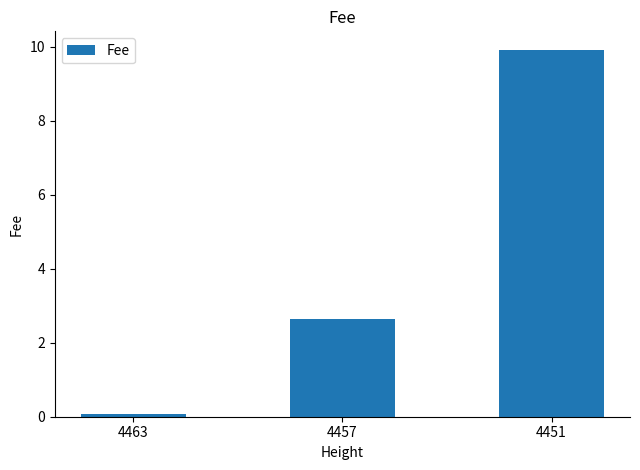

Rank the categories by value from highest to lowest.

4451, 4457, 4463